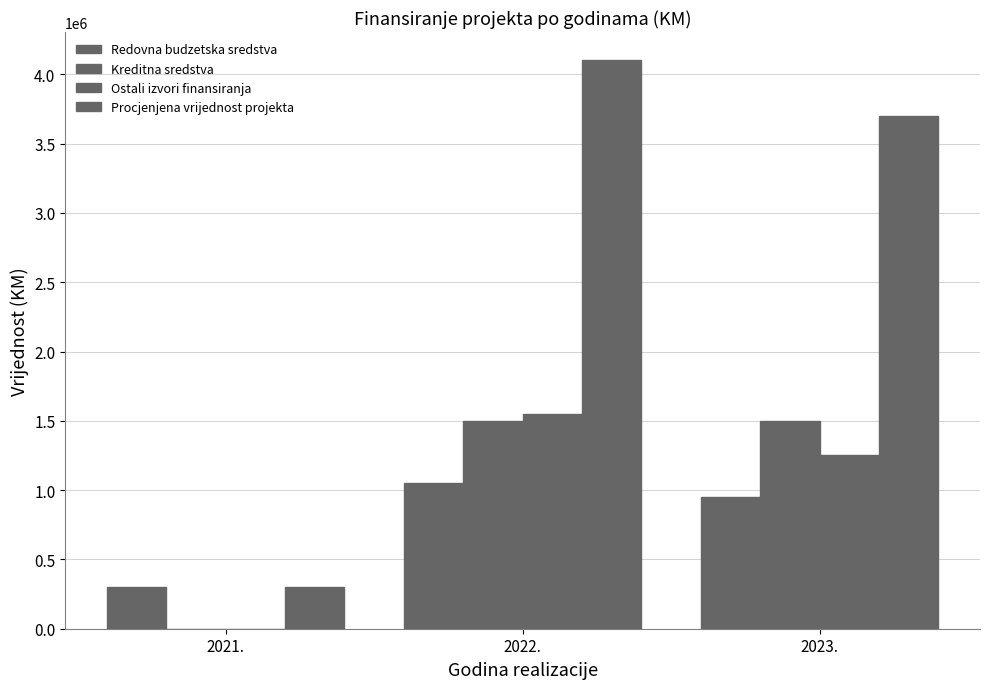

Is it true that Redovna budzetska sredstva equals 1296047 at 2023.?

False